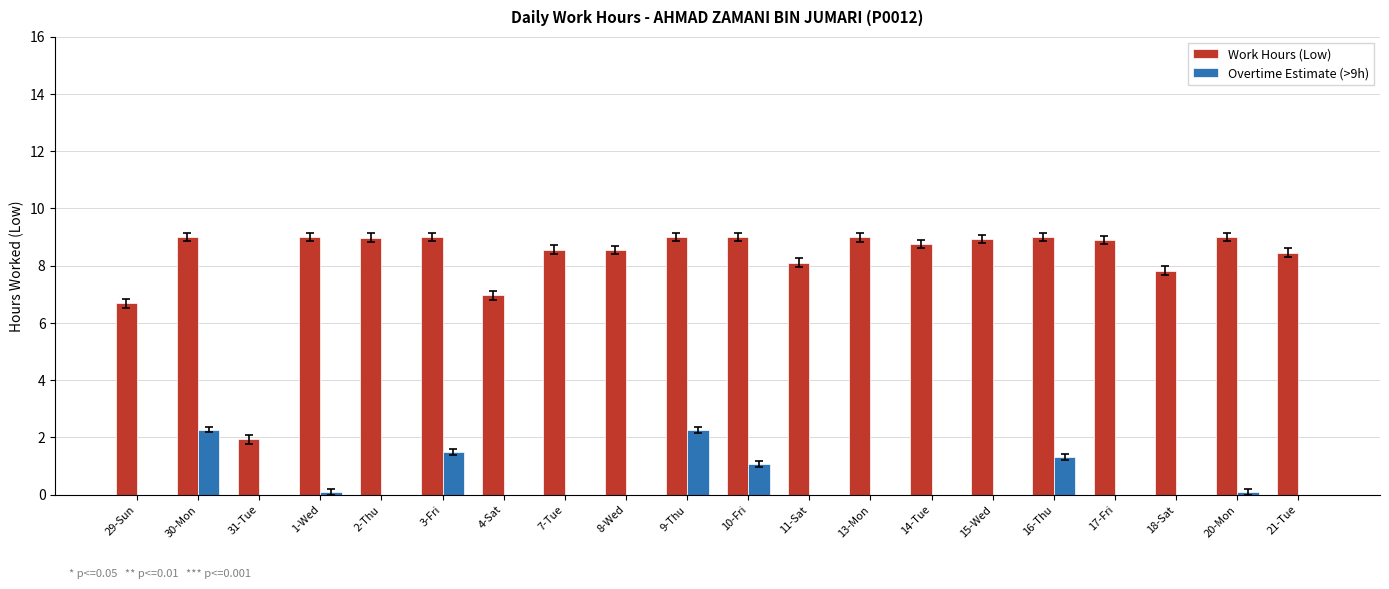

What is the highest value of the Overtime Estimate (>9h) series?

2.3